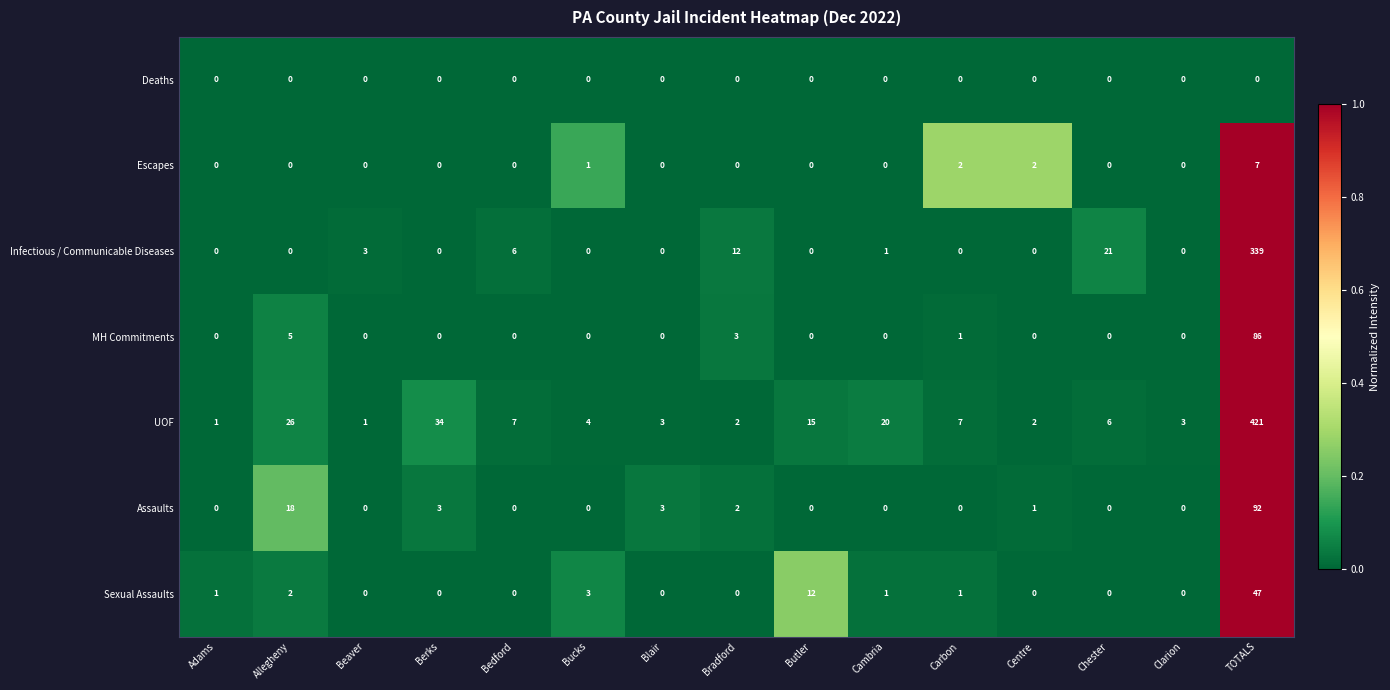

What is the difference between the maximum and minimum values in the Escapes series?

7